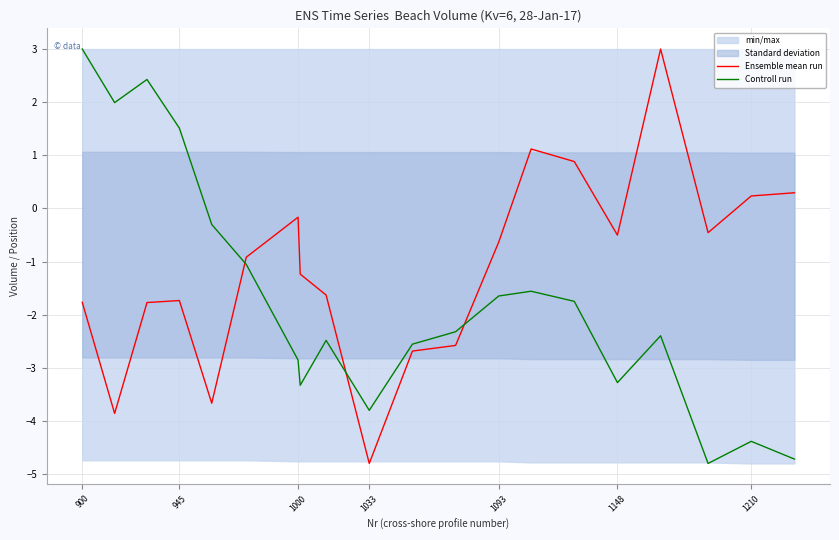

How many values in Ensemble mean run are below zero?

15